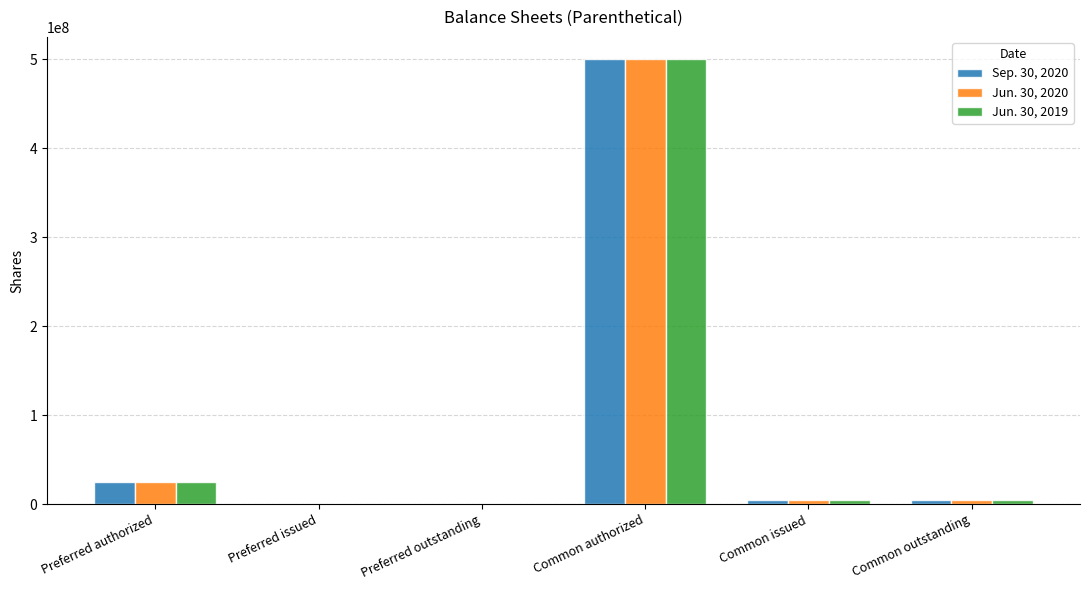

Which category has the highest value in the Sep. 30, 2020 series?

Common authorized